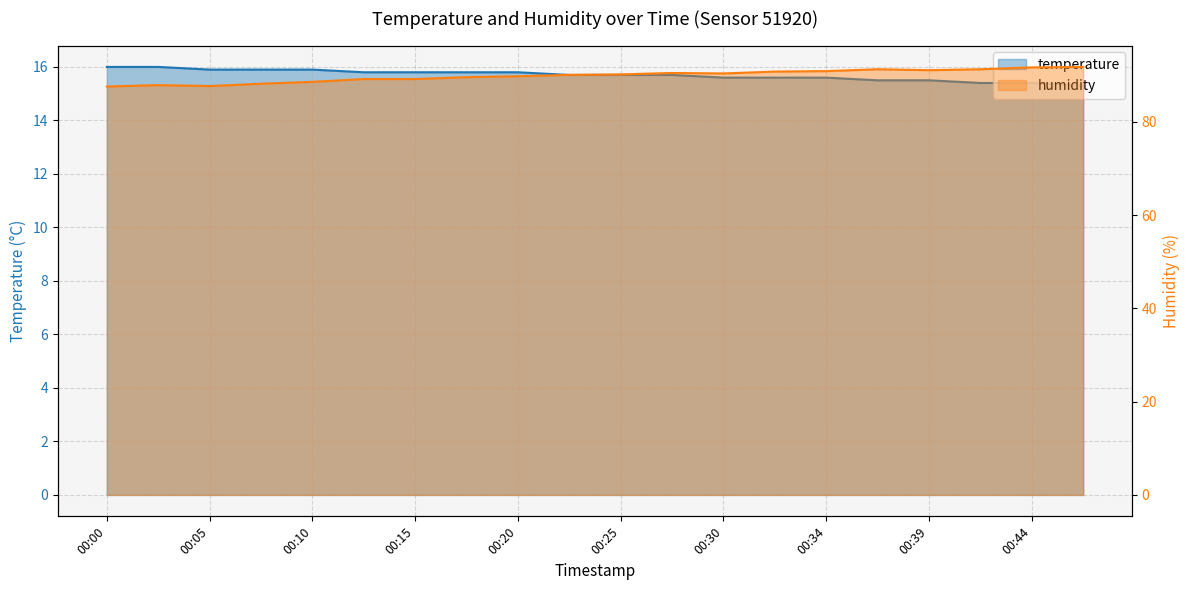

Count the number of data series in this chart.

2